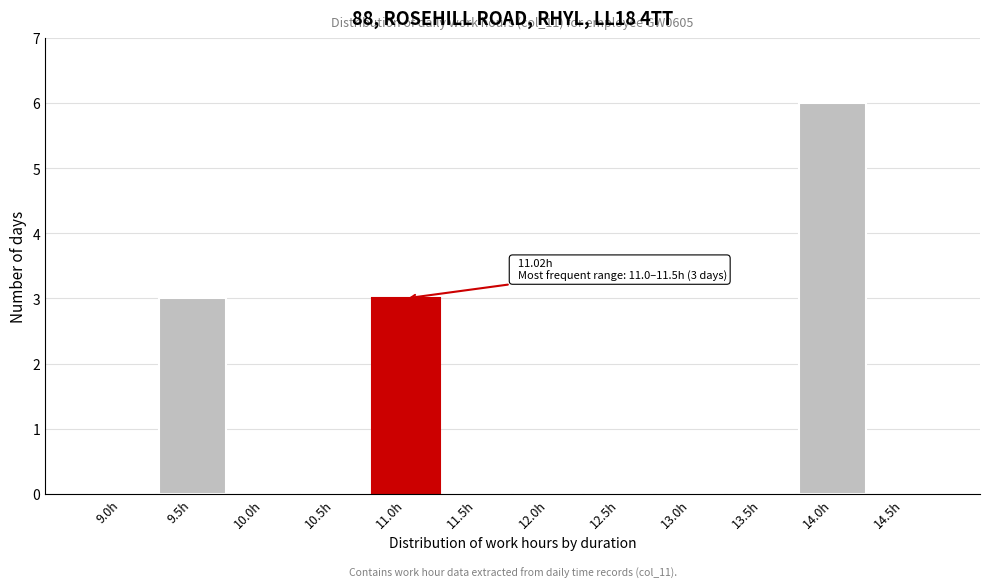

Reading right to left, list all the values displayed in this chart.

14.5h=0	14.0h=6	13.5h=0	13.0h=0	12.5h=0	12.0h=0	11.5h=0	11.0h=3	10.5h=0	10.0h=0	9.5h=3	9.0h=0